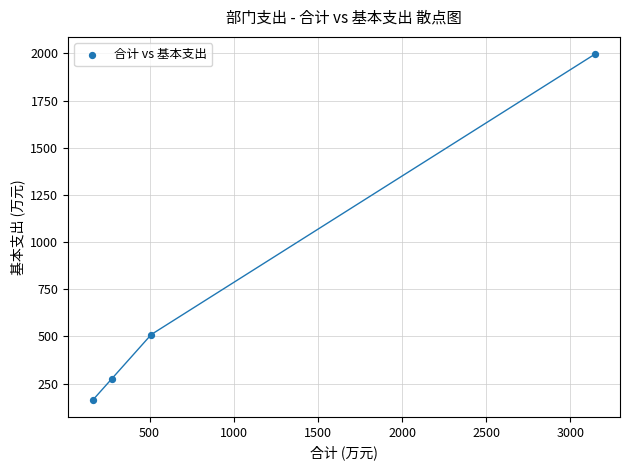

What is the average Y value?

736.3